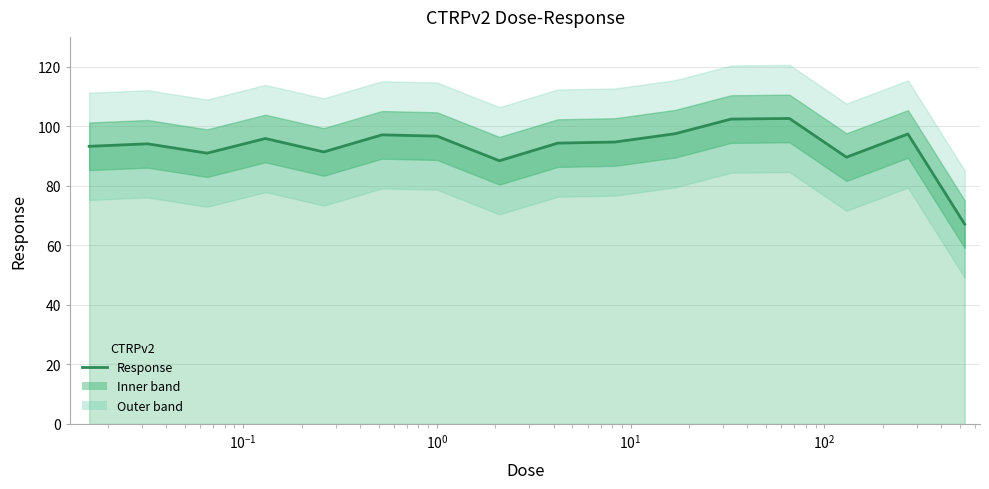

Reading left to right, transcribe all the data shown in this chart.

93.2	94.1	91.0	95.9	91.4	97.1	96.7	88.4	94.3	94.7	97.5	102.4	102.6	89.6	97.4	67.1